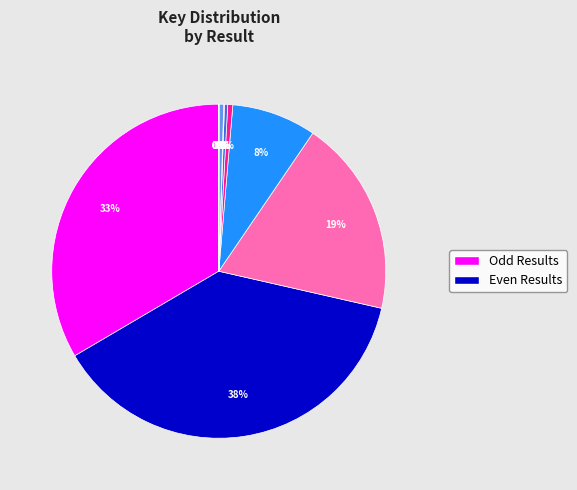

To the nearest percent, what is the difference between the largest and smallest slice percentages?

38%